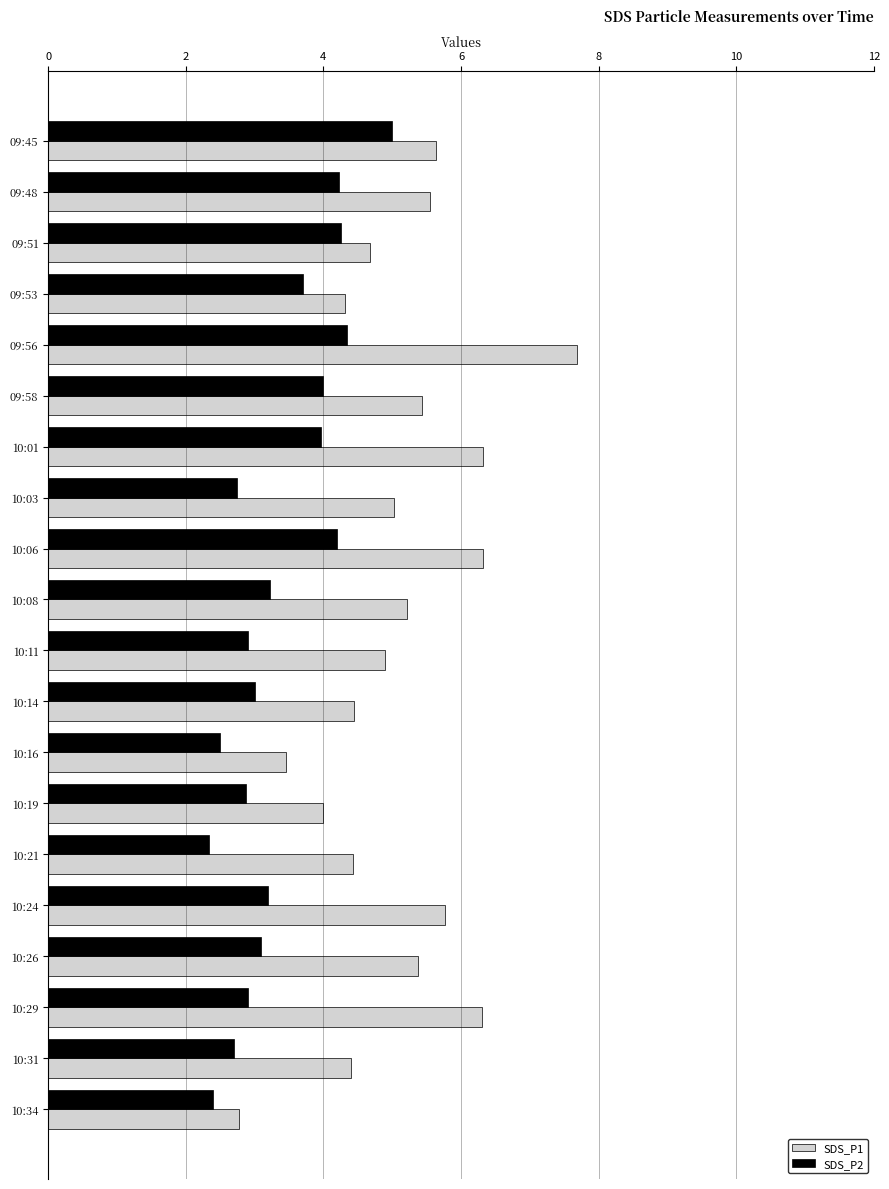

Which series changed the most between 10:03 and 10:24?

SDS_P1